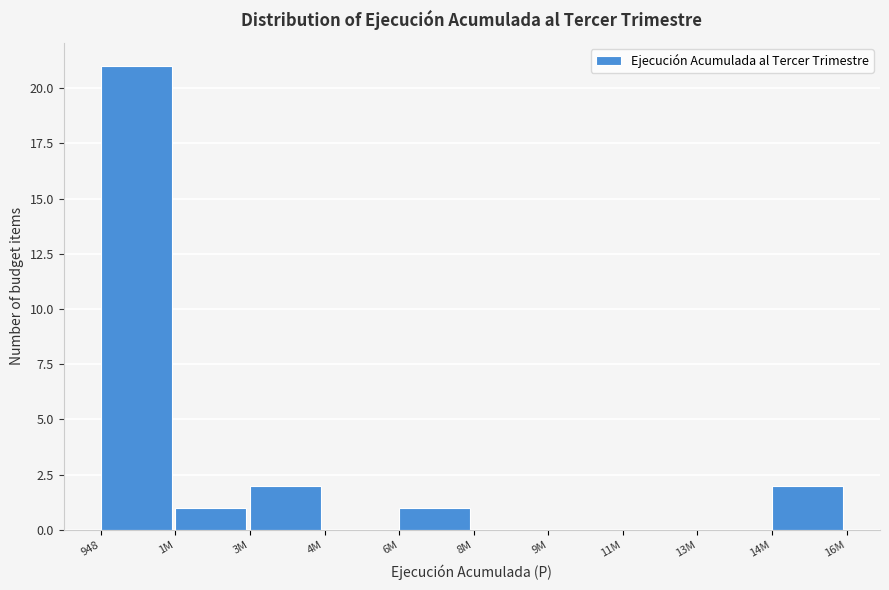

Reading right to left, list all the values displayed in this chart.

14M=2	13M=0	11M=0	9M=0	8M=0	6M=1	4M=0	3M=2	1M=1	948=21